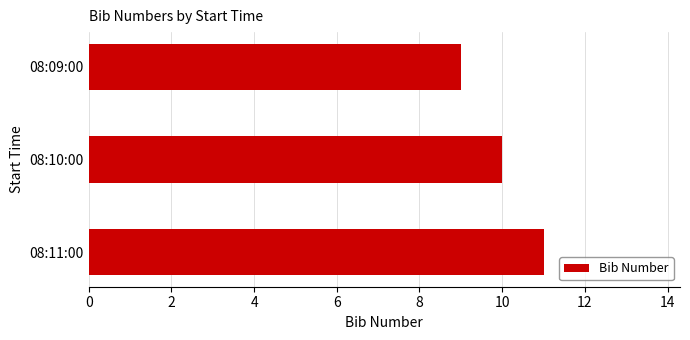

What is the value of the 3rd bar from the top?

11